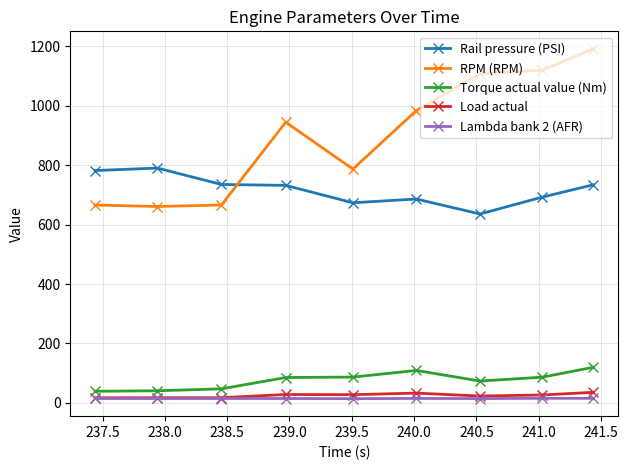

What is the difference between the second highest and second lowest values in the Lambda bank 2 (AFR) series?

0.7